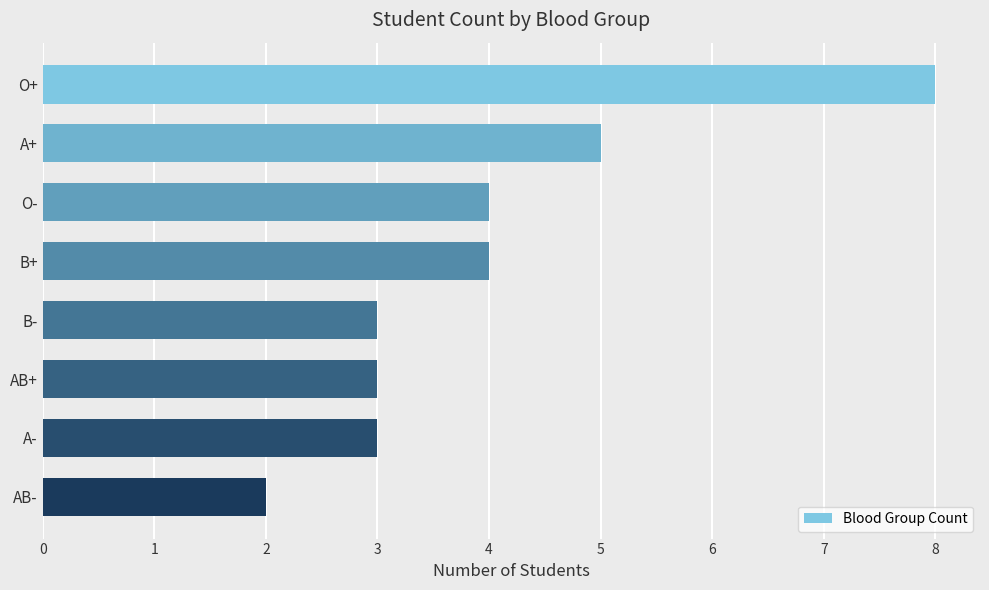

What is the greatest value displayed?

8